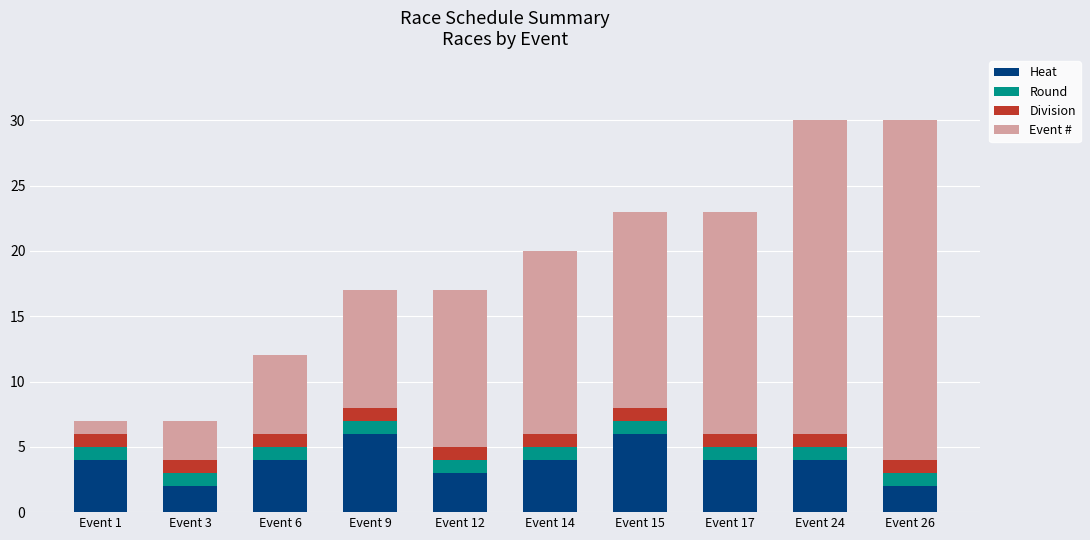

What is the maximum value for Heat?

6